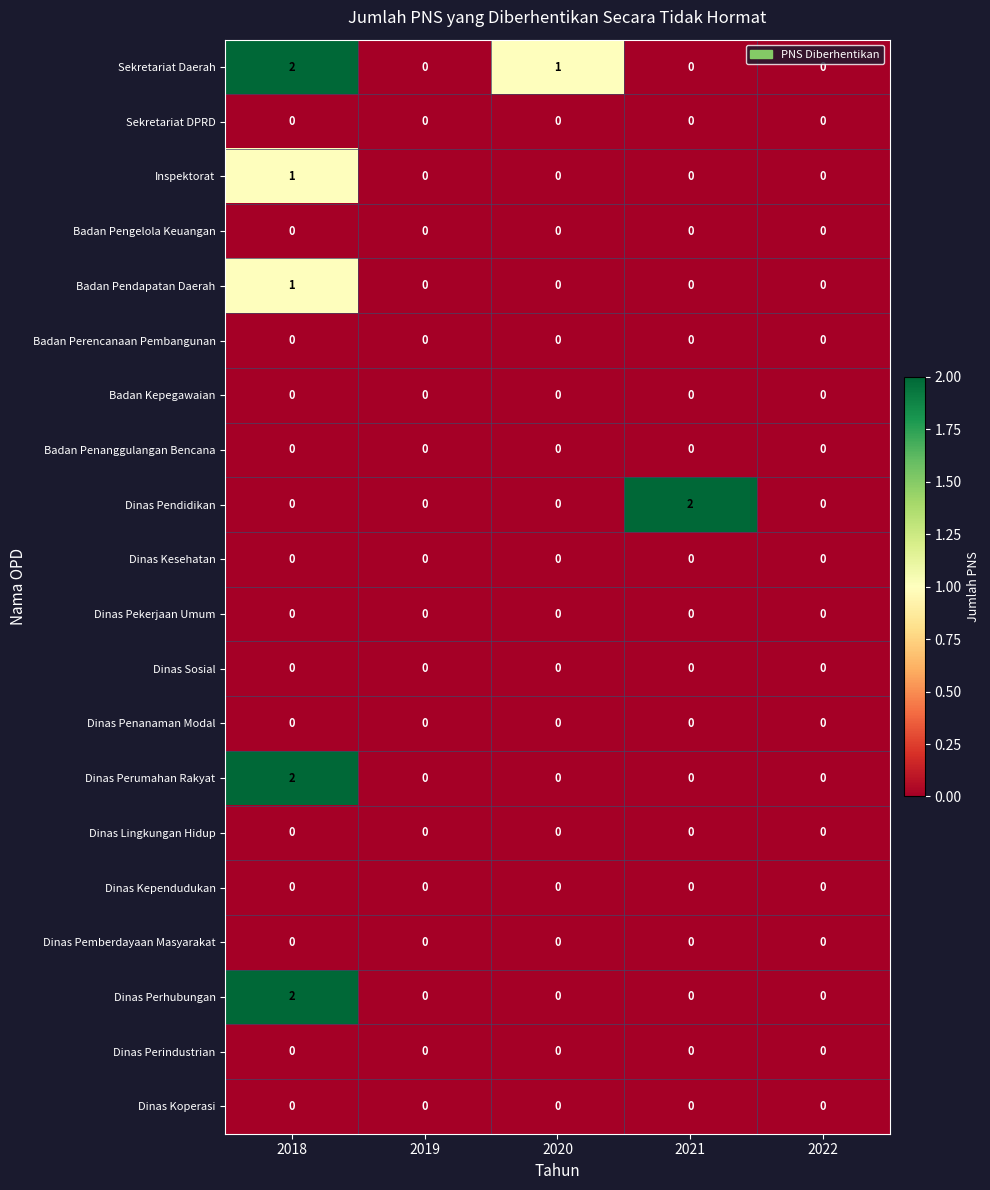

Between 2019 and 2021, which series saw the biggest shift?

Dinas Pendidikan